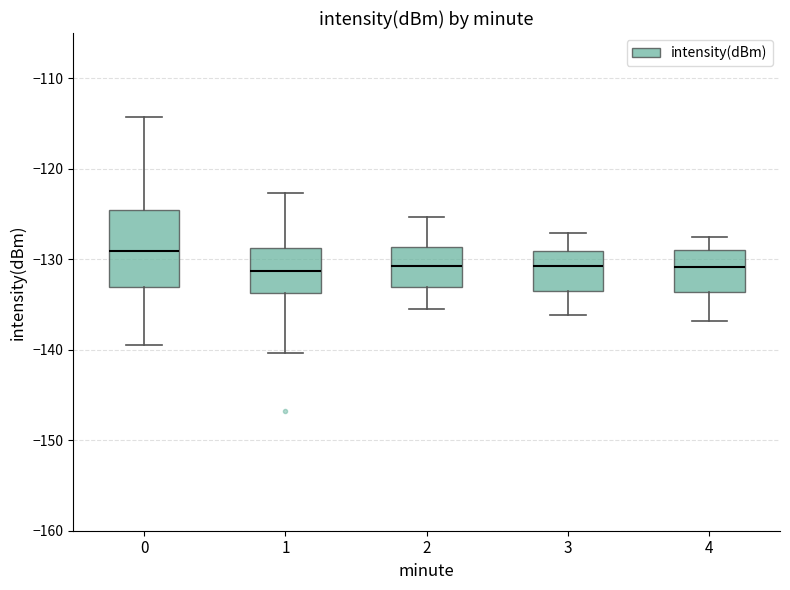

Reading left to right, transcribe this box plot: for each box, give where its median line is, the range the box spans, and where its two whiskers end, as read against the y-axis. The values are not printed on the chart, so give them approximately, as read against the axis.

0: median -129, box -133 to -125, whiskers -139 to -114
1: median -131, box -134 to -129, whiskers -140 to -123
2: median -131, box -133 to -129, whiskers -135 to -125
3: median -131, box -134 to -129, whiskers -136 to -127
4: median -131, box -134 to -129, whiskers -137 to -127